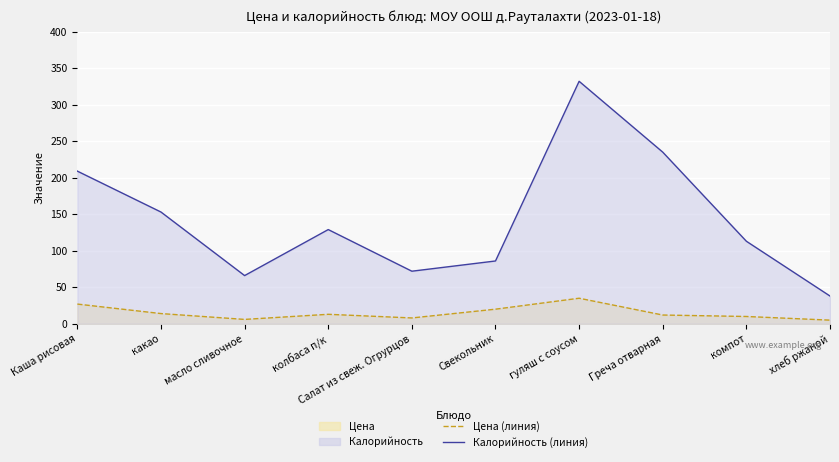

Count the number of data series in this chart.

2